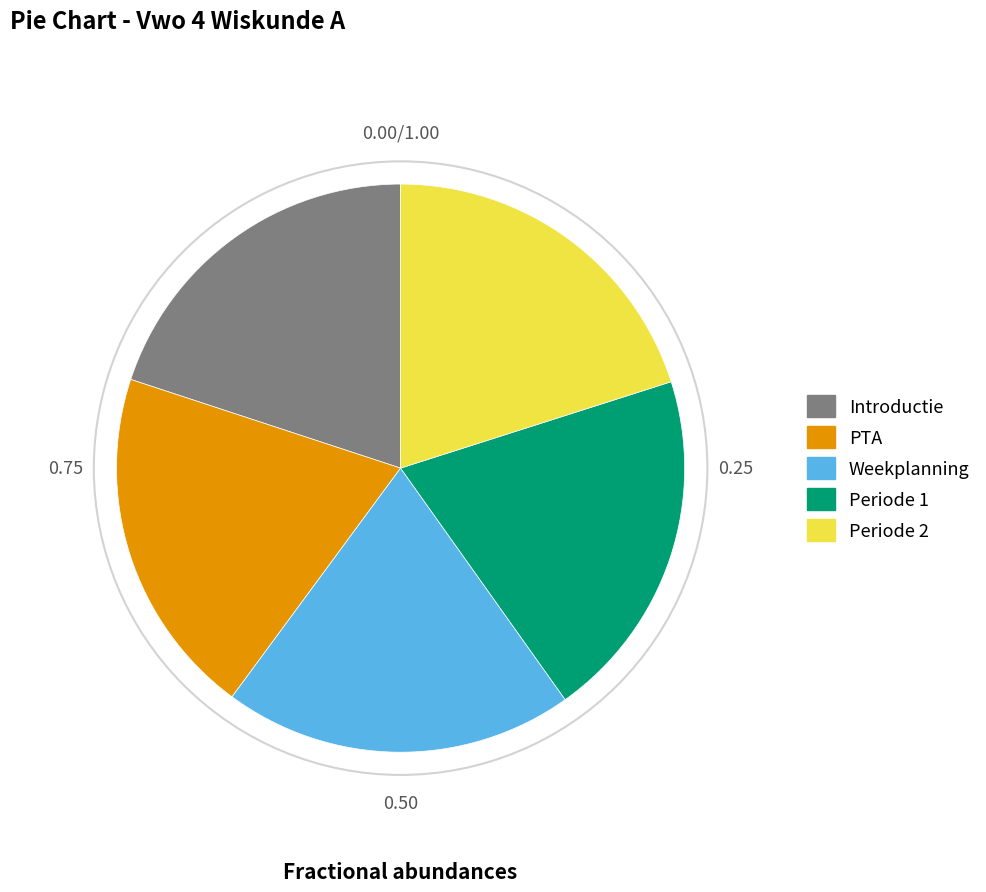

Approximately how many times larger is the value at Periode 2 compared to Periode 1?

1.0